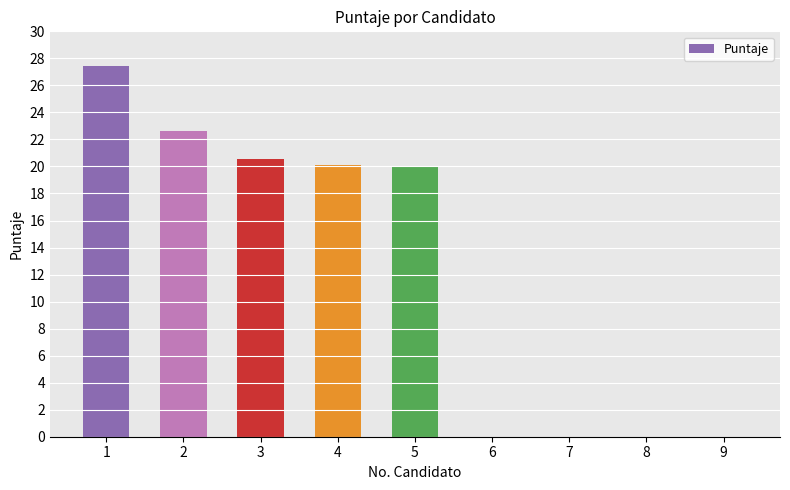

What is the average value?

12.3